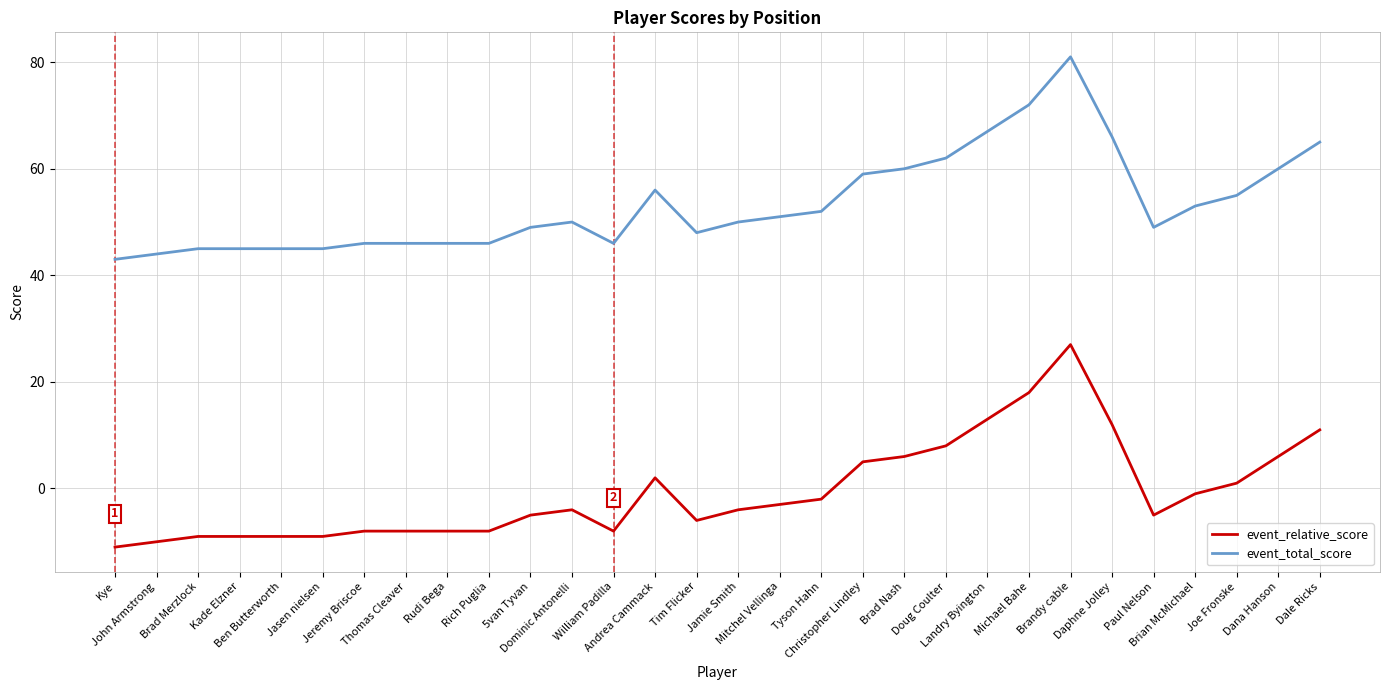

What is the greatest value displayed?

81